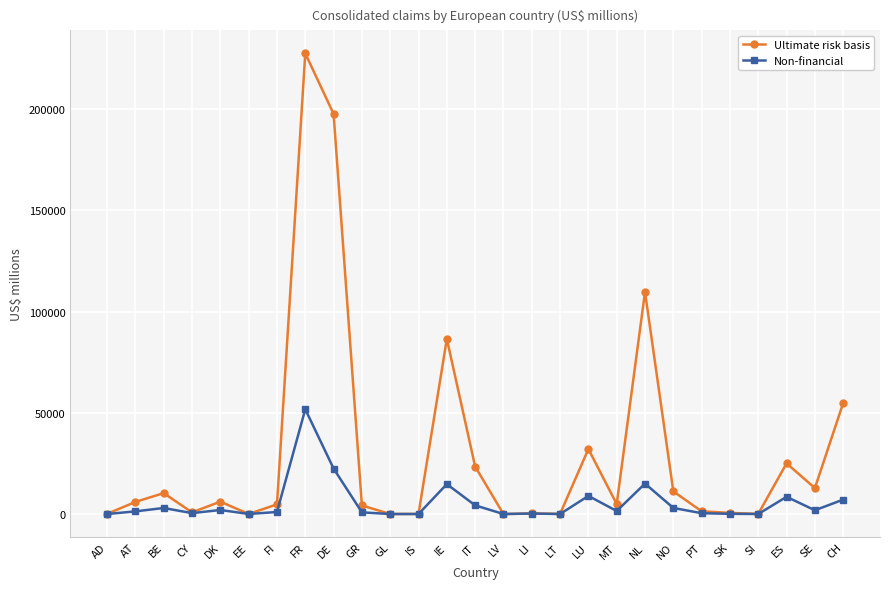

Which series changed the most between DE and NO?

Ultimate risk basis